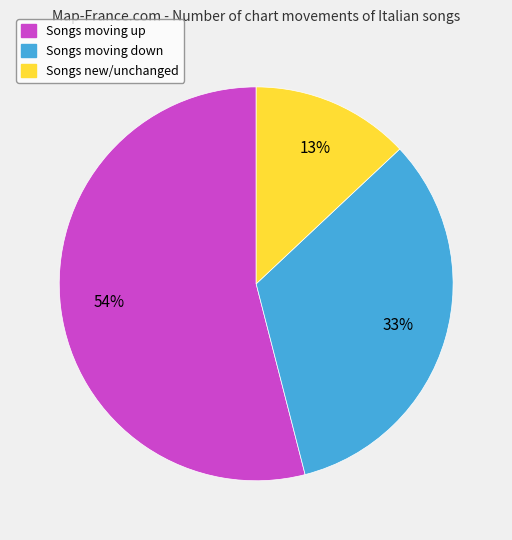

To the nearest percent, what is the average slice percentage?

33%